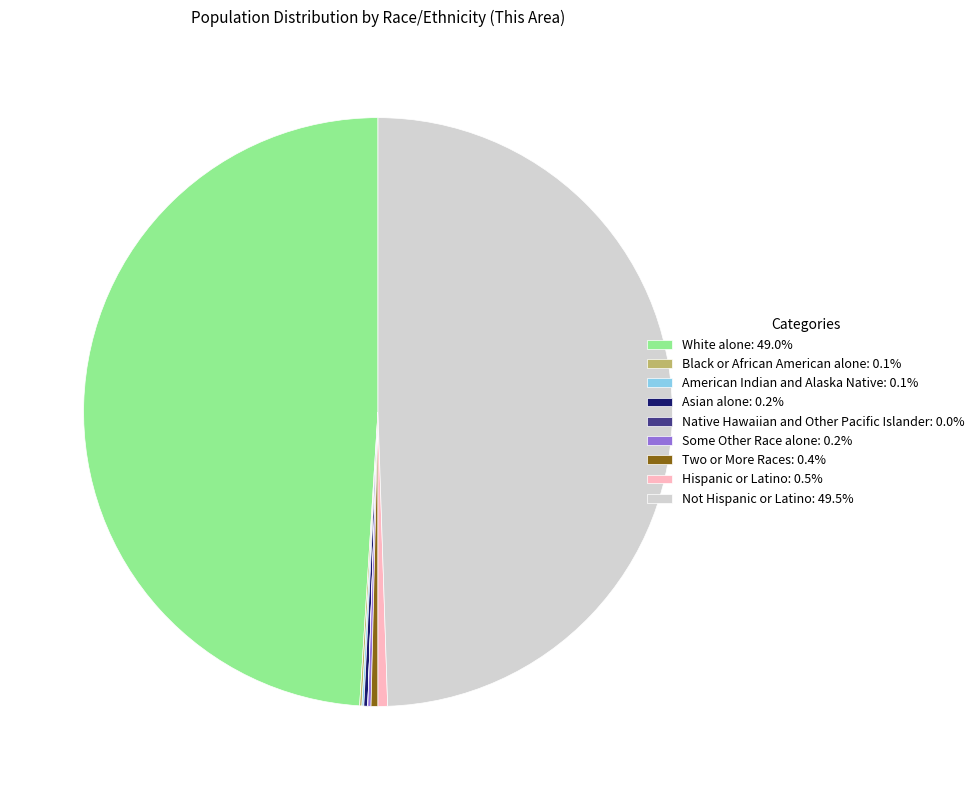

What is the ratio of the value at American Indian and Alaska Native to the value at Black or African American alone?

0.8